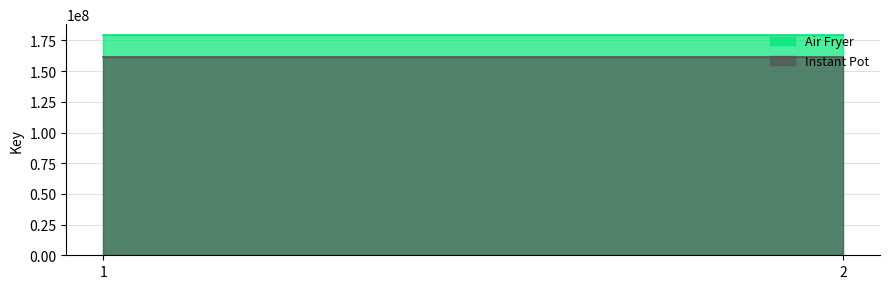

What is the sum of all Instant Pot values?

323700310